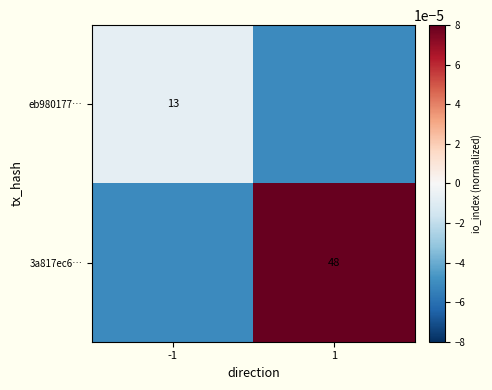

True or false: 3a817ec6… has a value of 12.8 at 1.

False